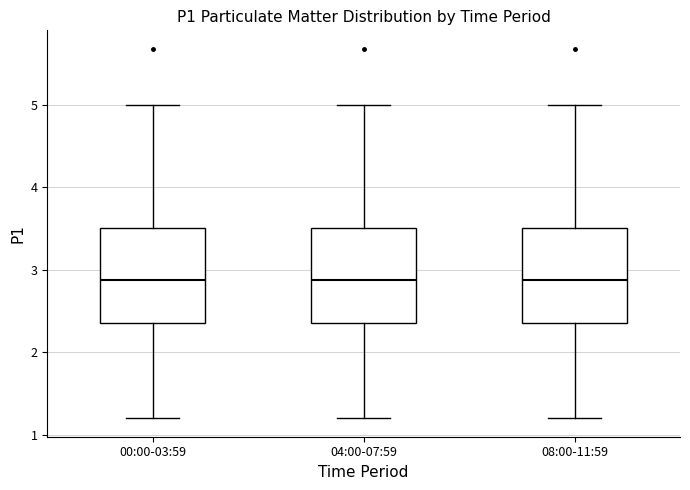

Reading left to right, read every box against the y-axis: the position of its median line, the range the box covers, and the ends of its whiskers. The values are not printed on the chart, so give them approximately, as read against the axis.

00:00-03:59: median 2.9, box 2.4 to 3.5, whiskers 1.2 to 5.0
04:00-07:59: median 2.9, box 2.4 to 3.5, whiskers 1.2 to 5.0
08:00-11:59: median 2.9, box 2.4 to 3.5, whiskers 1.2 to 5.0